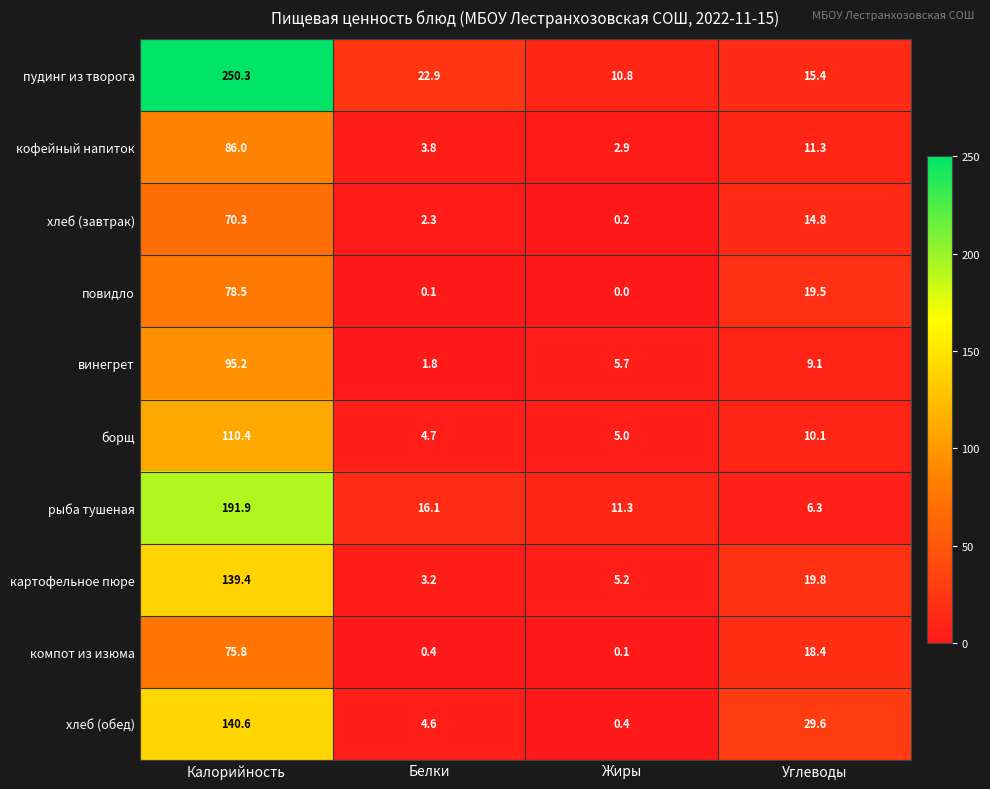

At Жиры, list the series in order from largest to smallest.

рыба тушеная, пудинг из творога, винегрет, картофельное пюре, борщ, кофейный напиток, хлеб (обед), хлеб (завтрак), компот из изюма, повидло